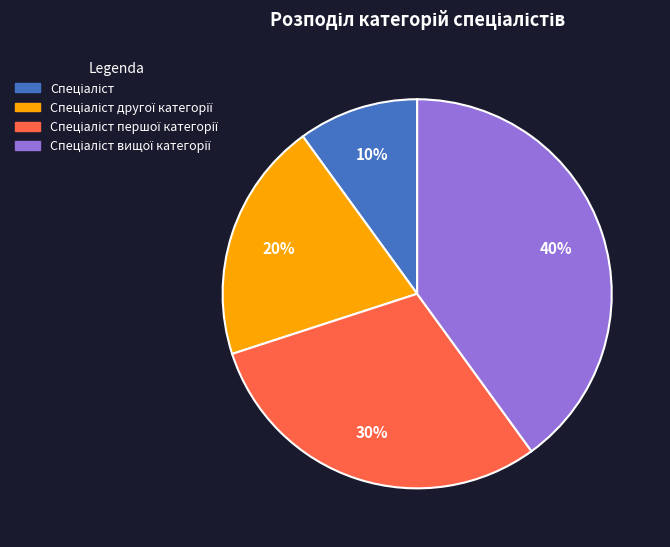

Is there any slice that represents more than half of the pie?

No